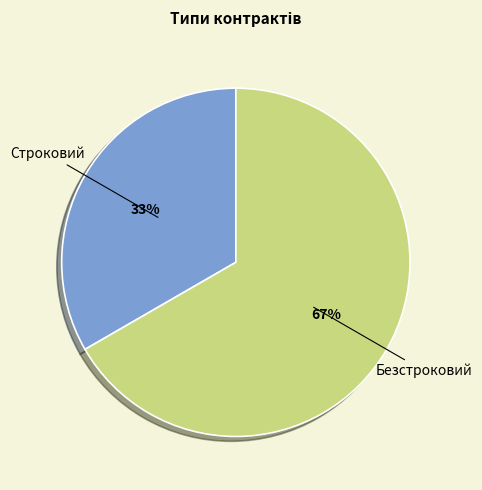

How many segments does this pie chart have?

2